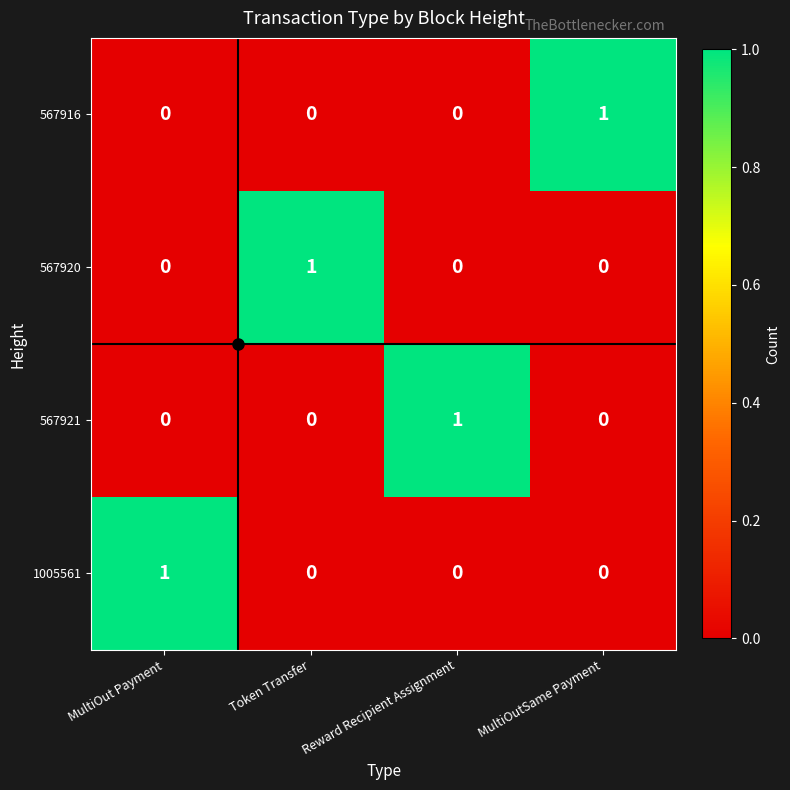

The value of 567920 at MultiOut Payment is 1. True or false?

False